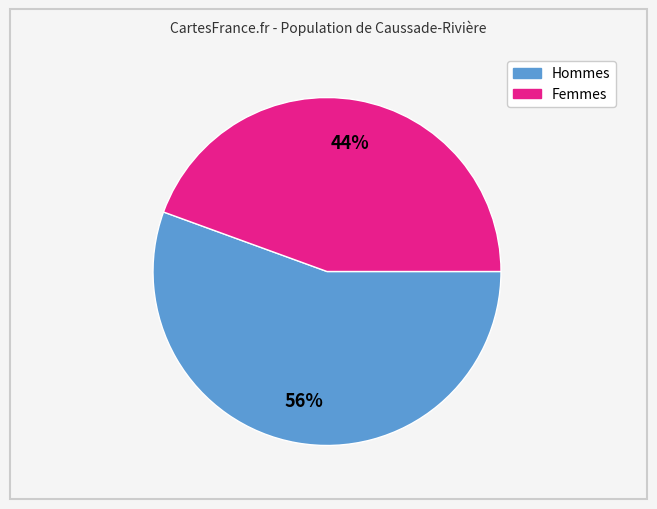

To the nearest percent, what is the average slice percentage?

50%